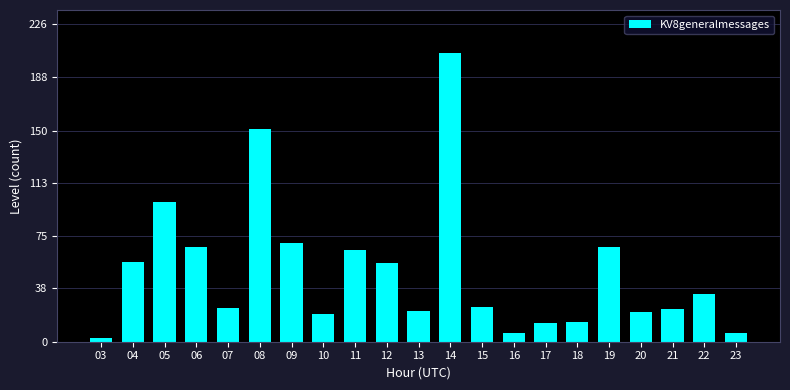

How many values are below 25?

10